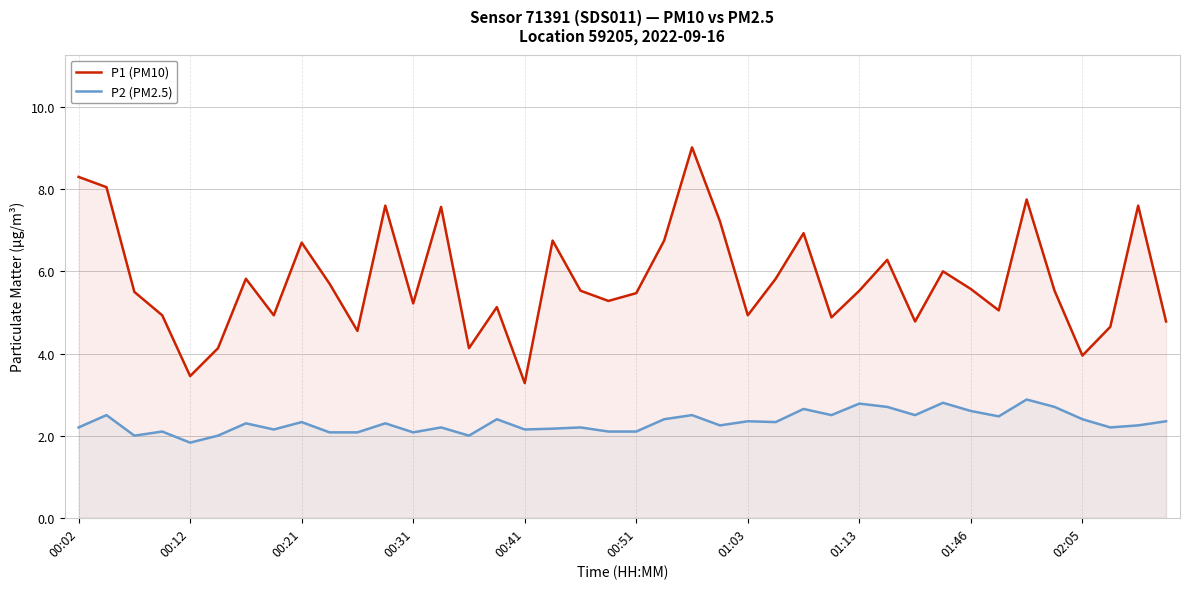

True or false: P1 (PM10) and P2 (PM2.5) cross at least once.

False